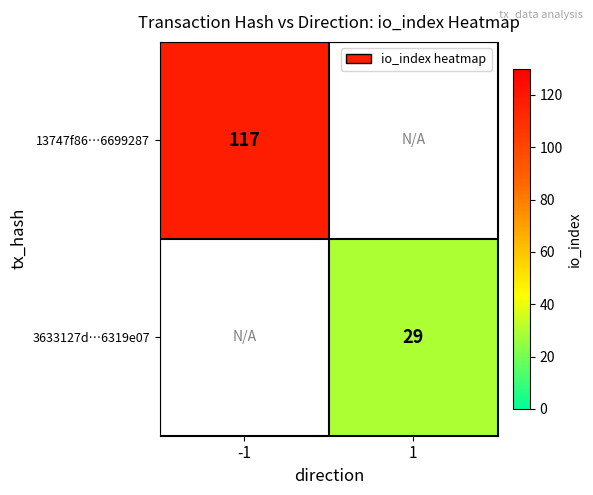

Is the value of 13747f86…6699287 at -1 greater than the value of 3633127d…6319e07 at 1?

Yes